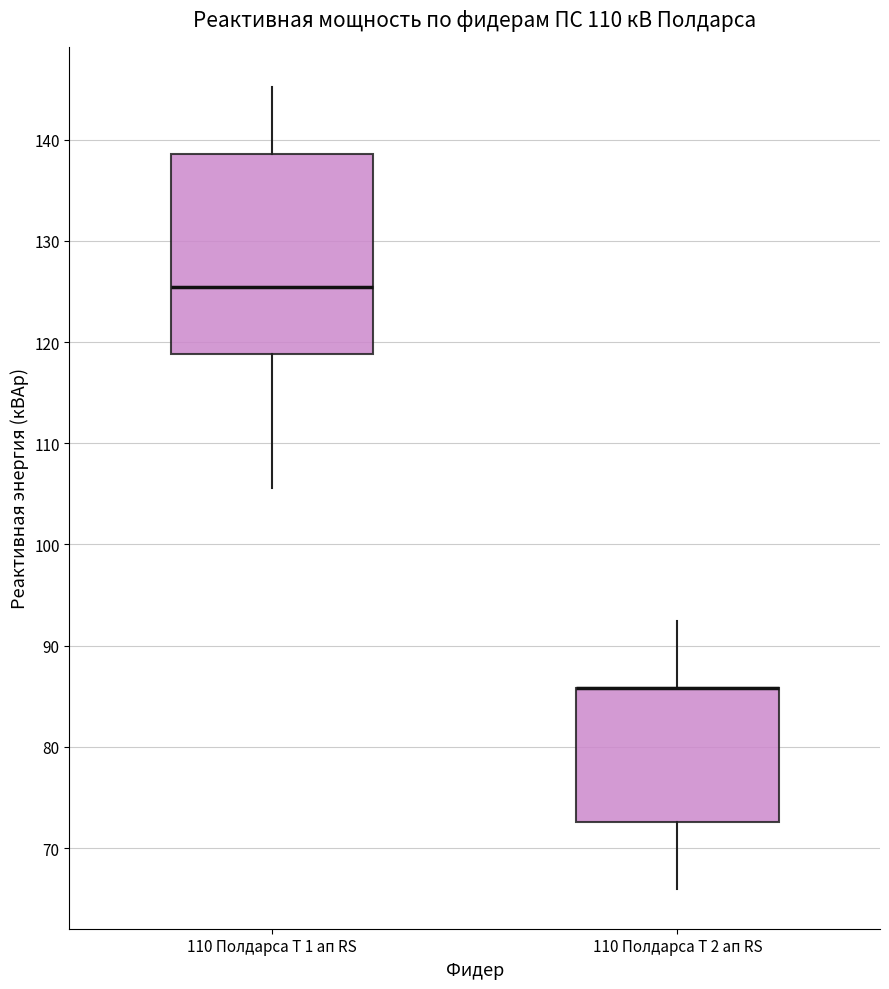

Comparing the boxes themselves (not the whiskers), which one is the tallest?

110 Полдарса Т 1 ап RS